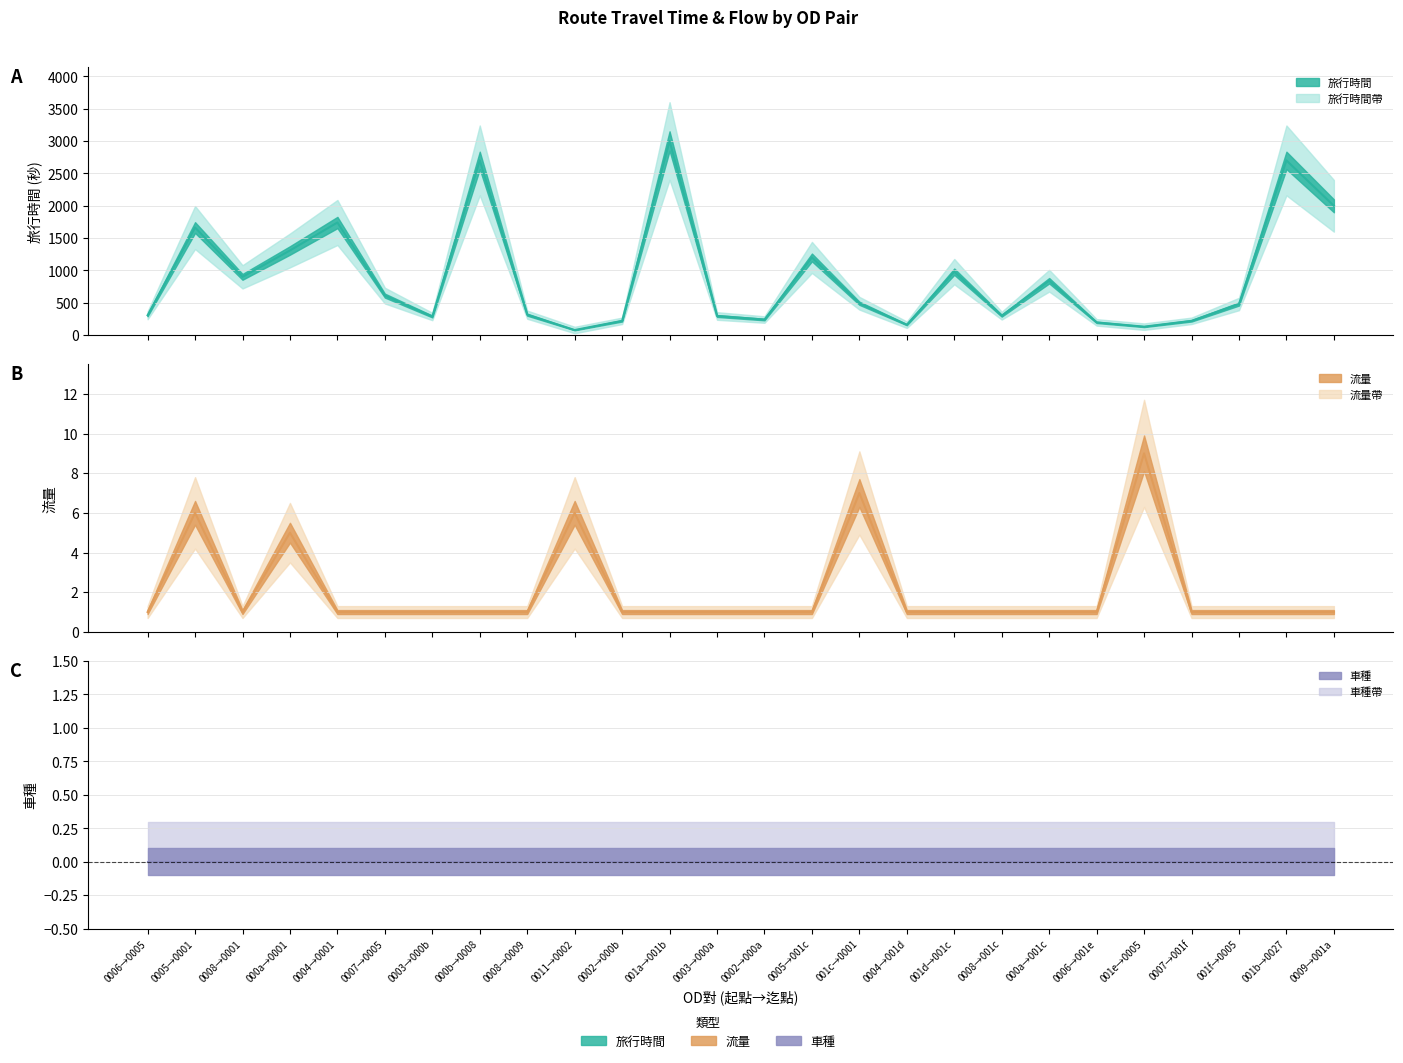

True or false: 車種 (line) and 流量 (line) intersect in this chart.

False